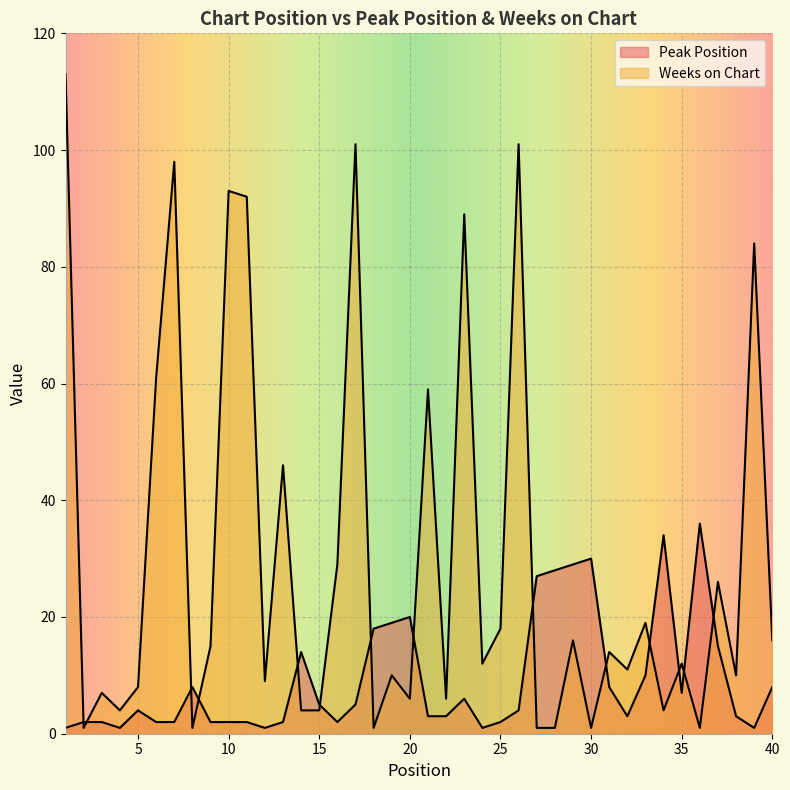

True or false: Weeks on Chart and Peak Position cross at least once.

True